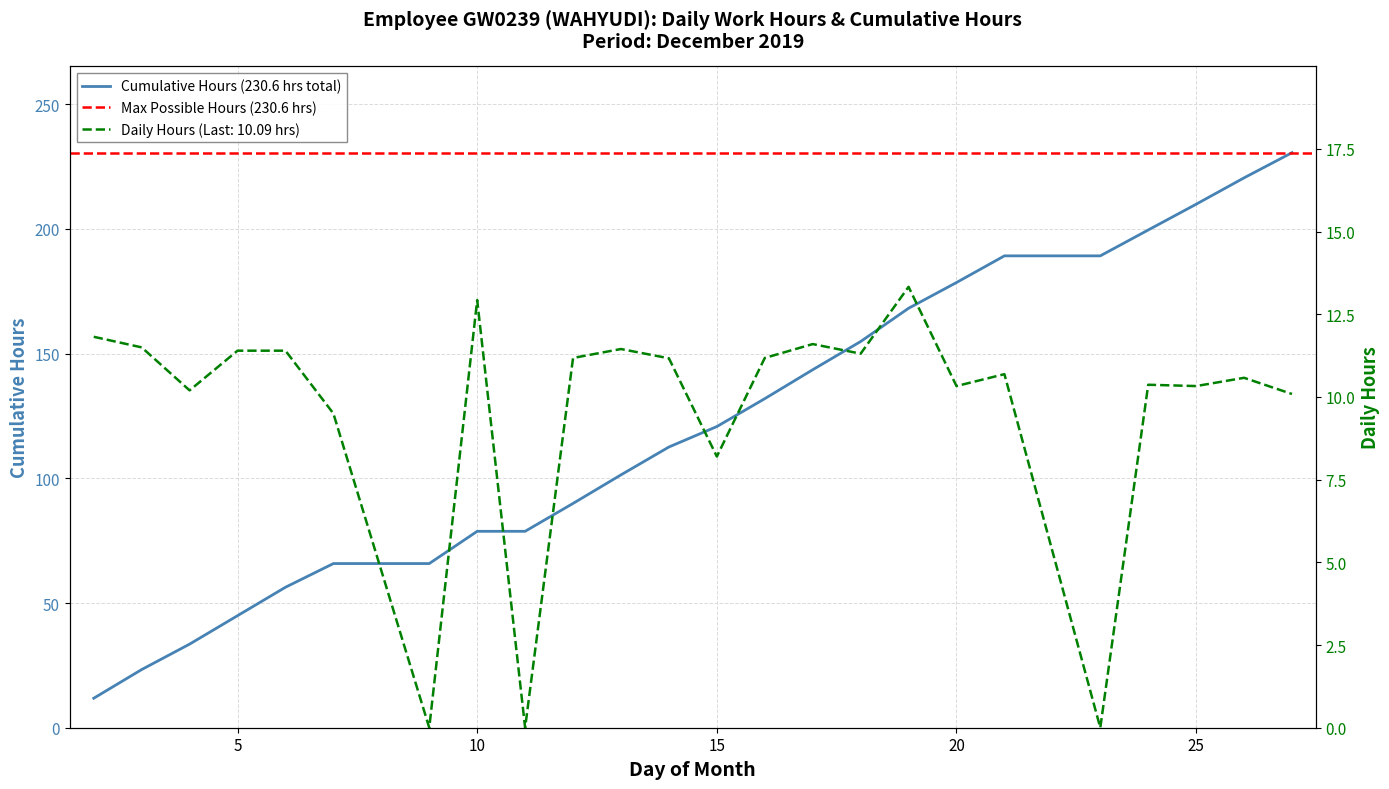

How many data points are less than 11?

12